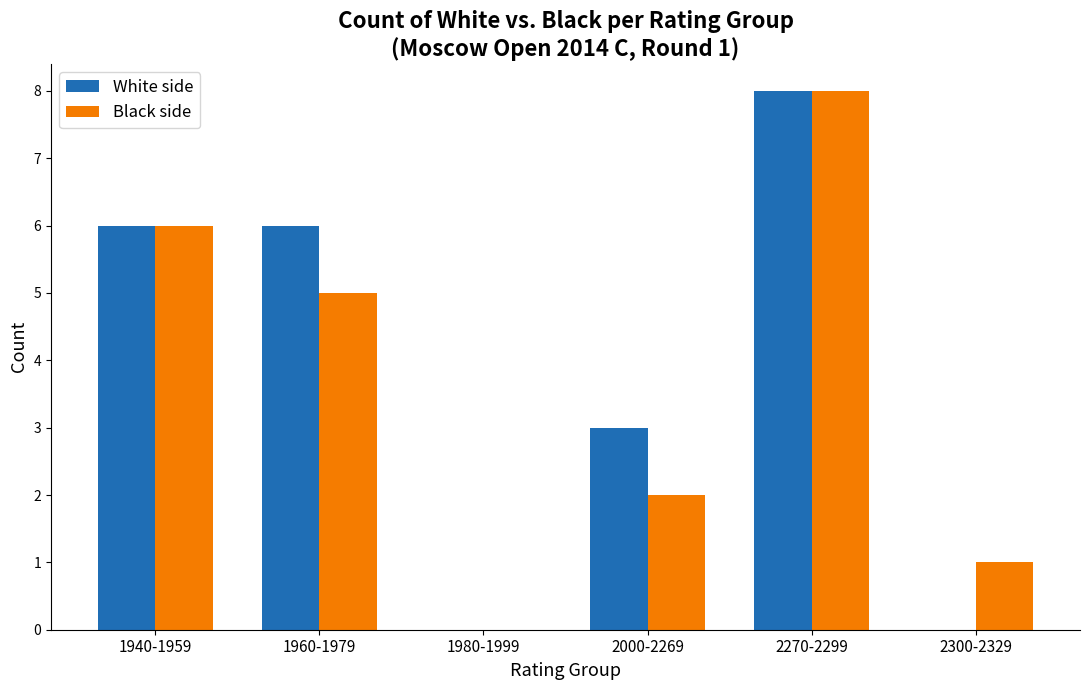

Which series changed the most between 1940-1959 and 2300-2329?

White side